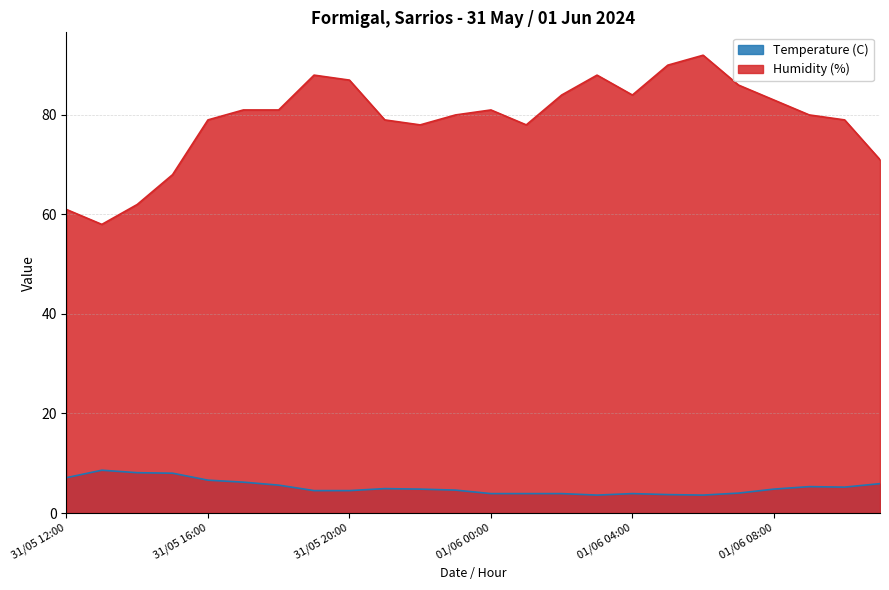

Is the value of Temperature (C) at 01/06 10:00 greater than the value of Humidity (%) at 01/06 05:00?

No